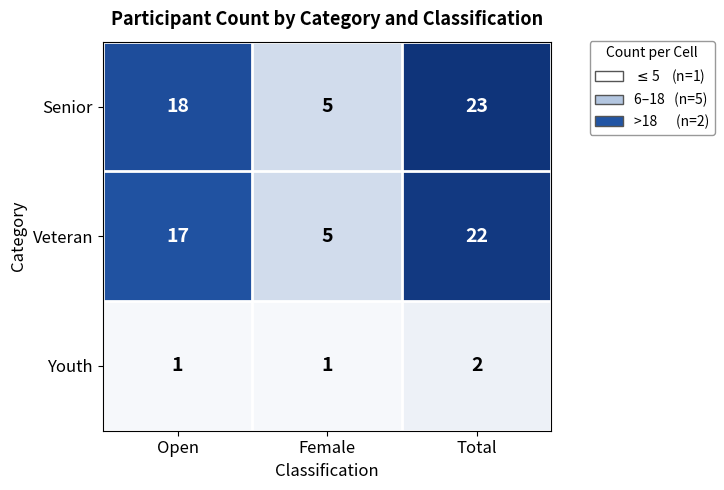

What is the average value of the Senior series?

15